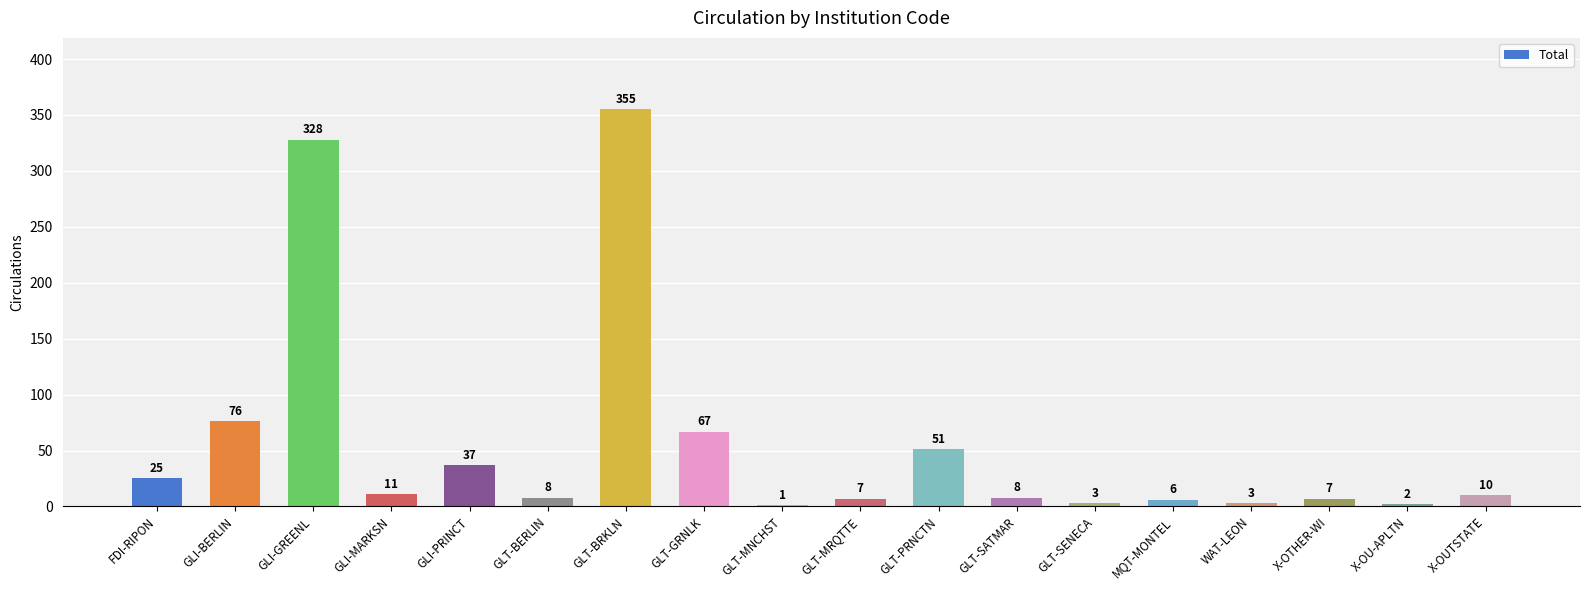

Are the bars grouped side by side (vs. stacked)?

No